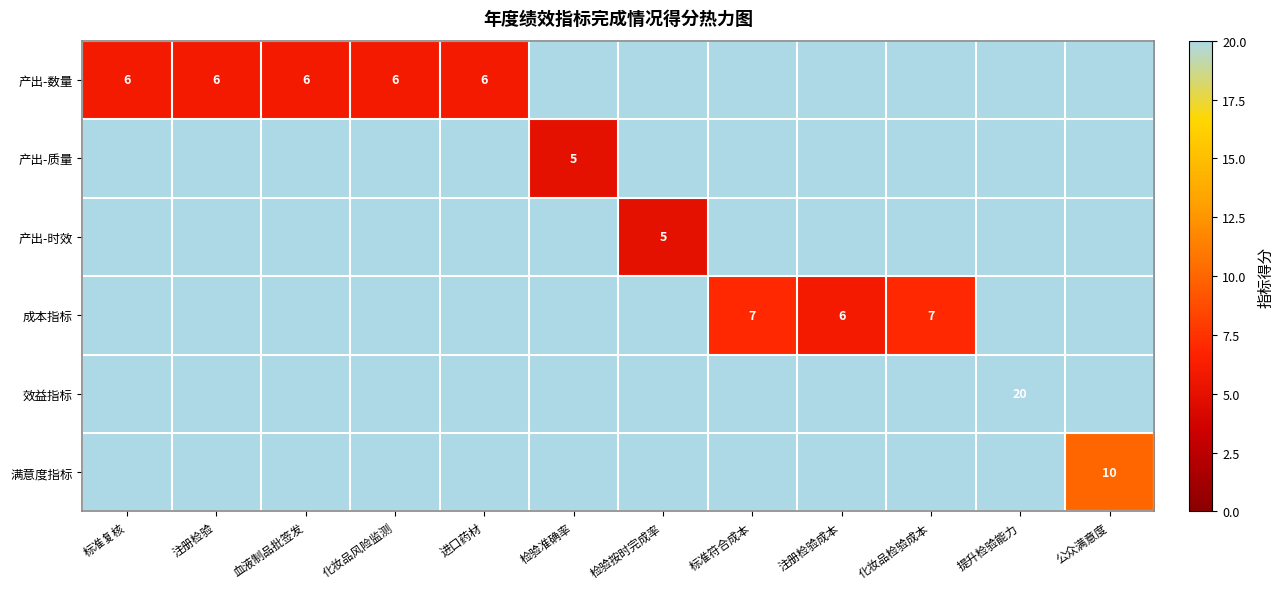

The 产出-数量 series shows 6 at 注册检验. True or false?

True